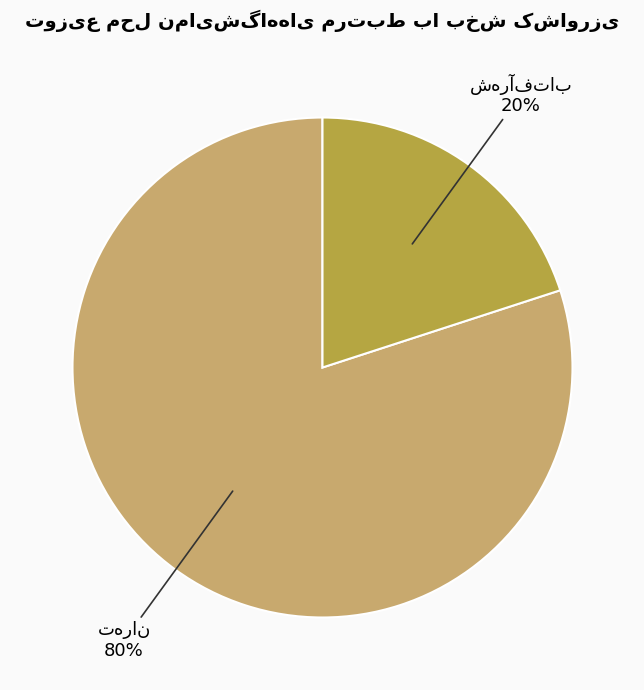

To the nearest percent, what is the average slice percentage?

50%